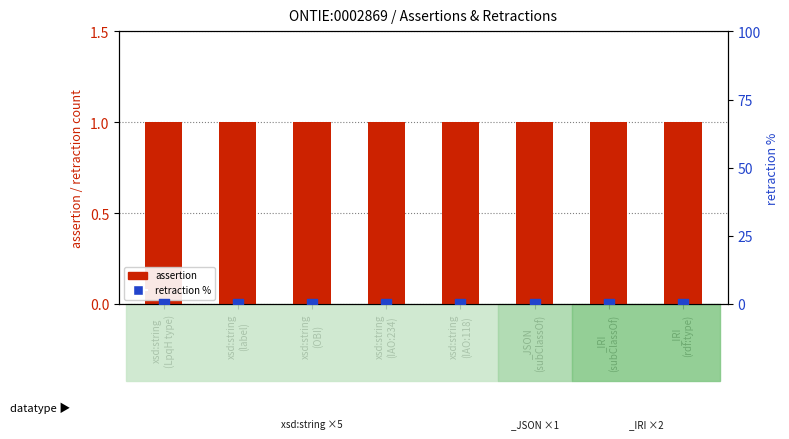

At how many categories does at least one series exceed 0?

8